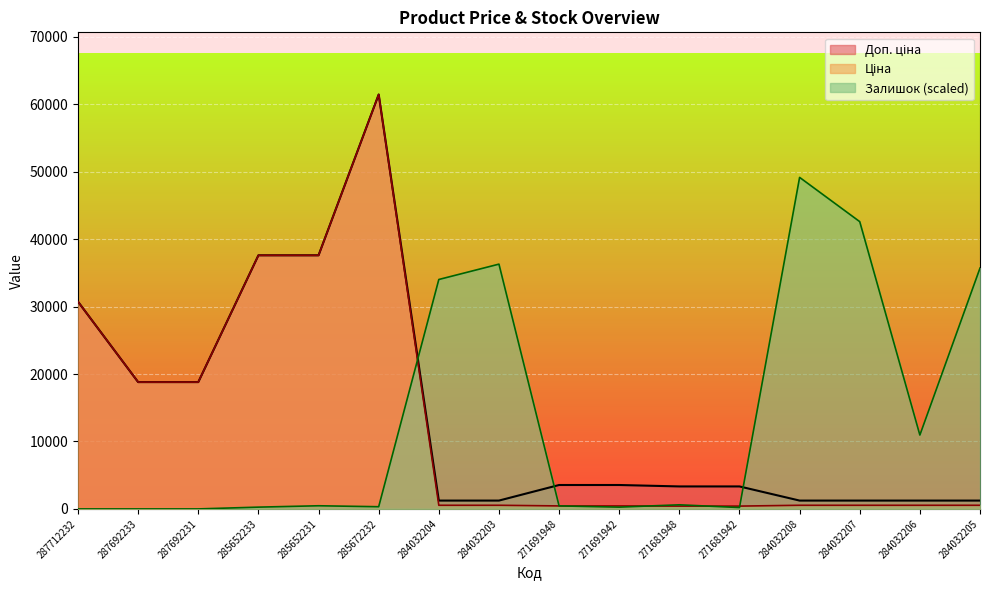

Which series has the largest range (max minus min)?

Ціна